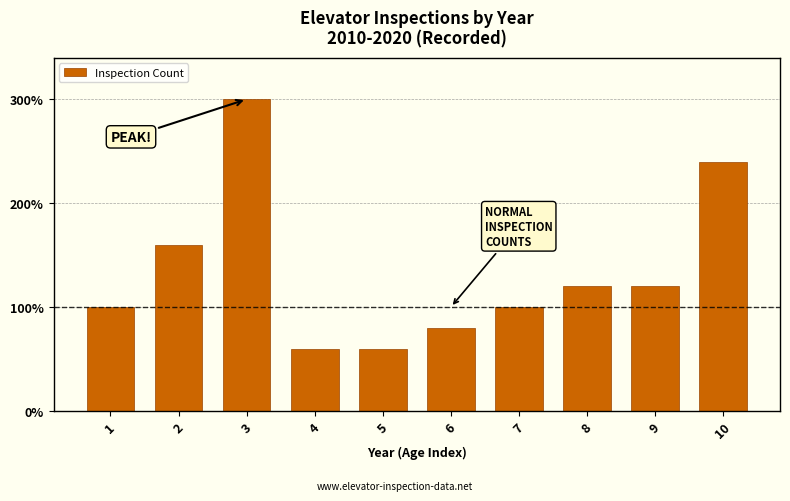

Reading left to right, extract all data points from this chart.

100	160	300	60	60	80	100	120	120	240